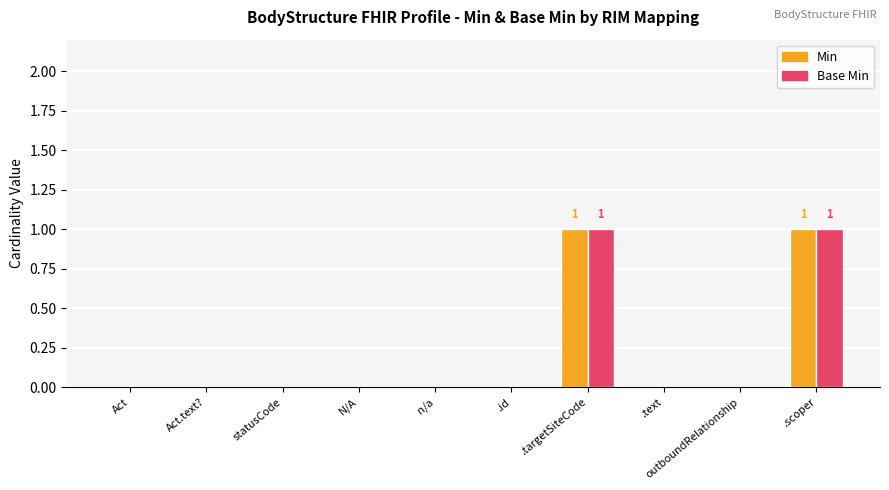

True or false: Min has a value of 0 at Act.text?.

True